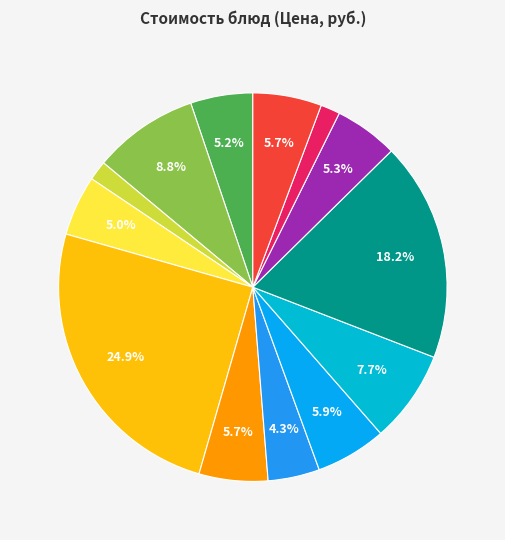

To the nearest percent, what is the average slice percentage?

8%